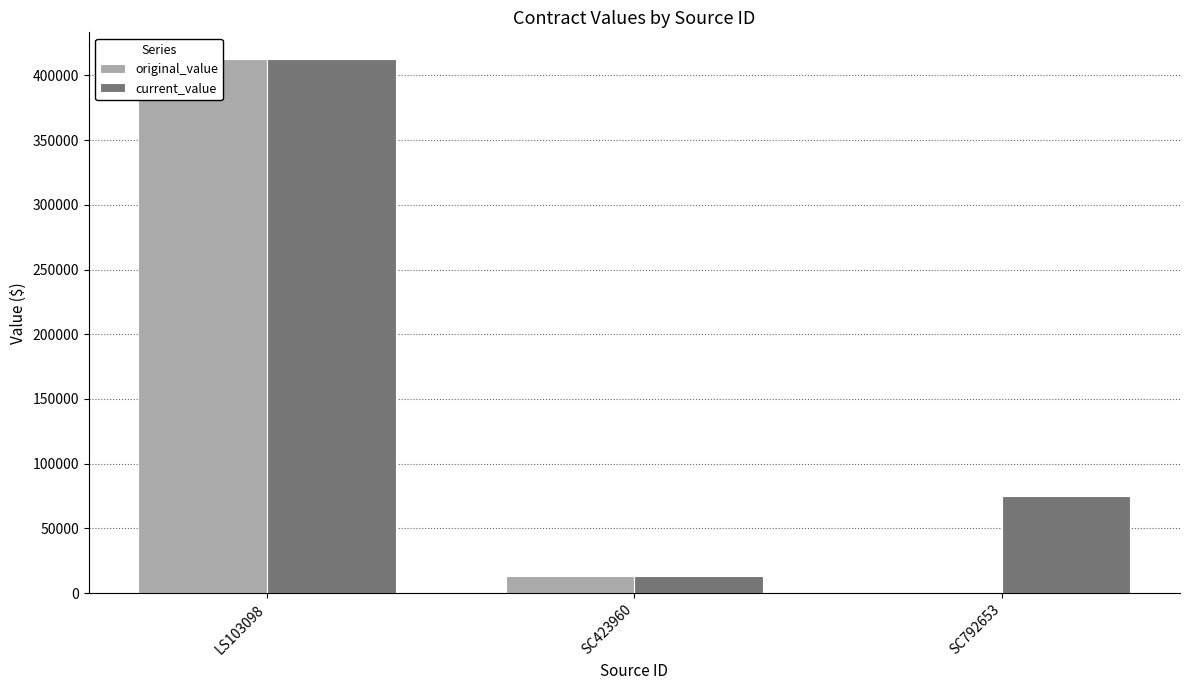

Which series has the largest total across all categories?

current_value